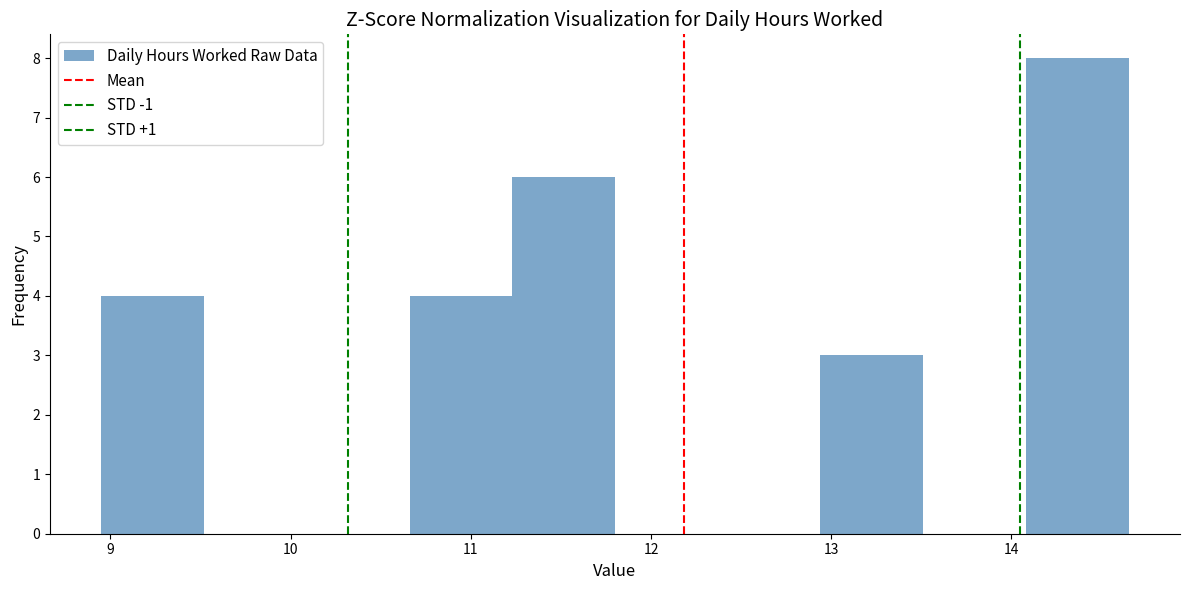

Over which range of the x-axis is the bar tallest?

14.08 to 14.65